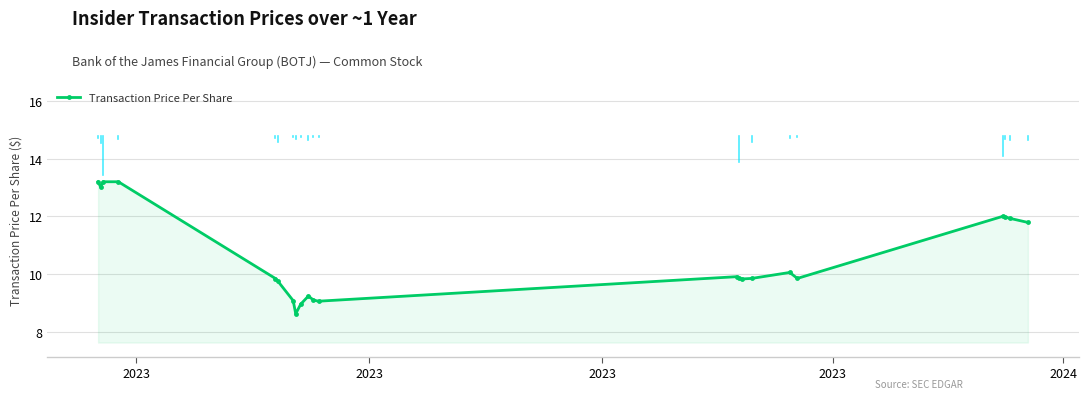

What is the smallest value displayed?

8.6